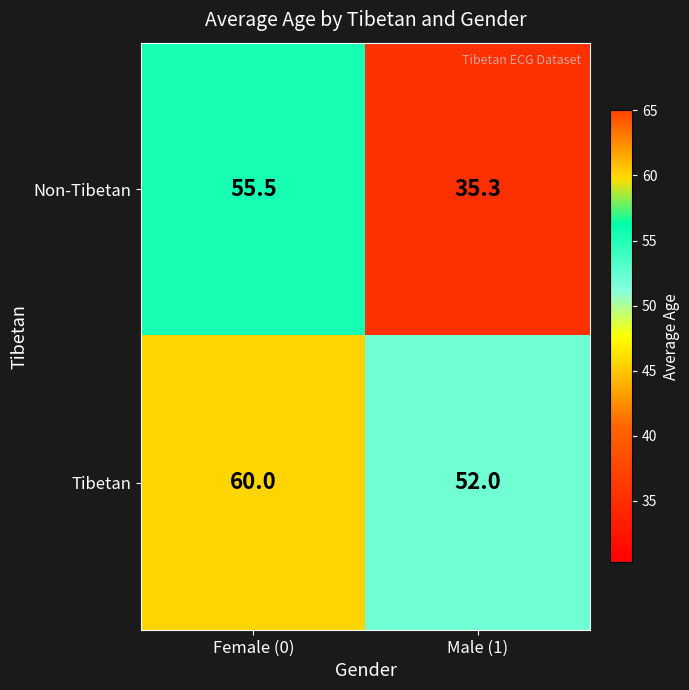

Which category has the lowest value in the Tibetan series?

Male (1)